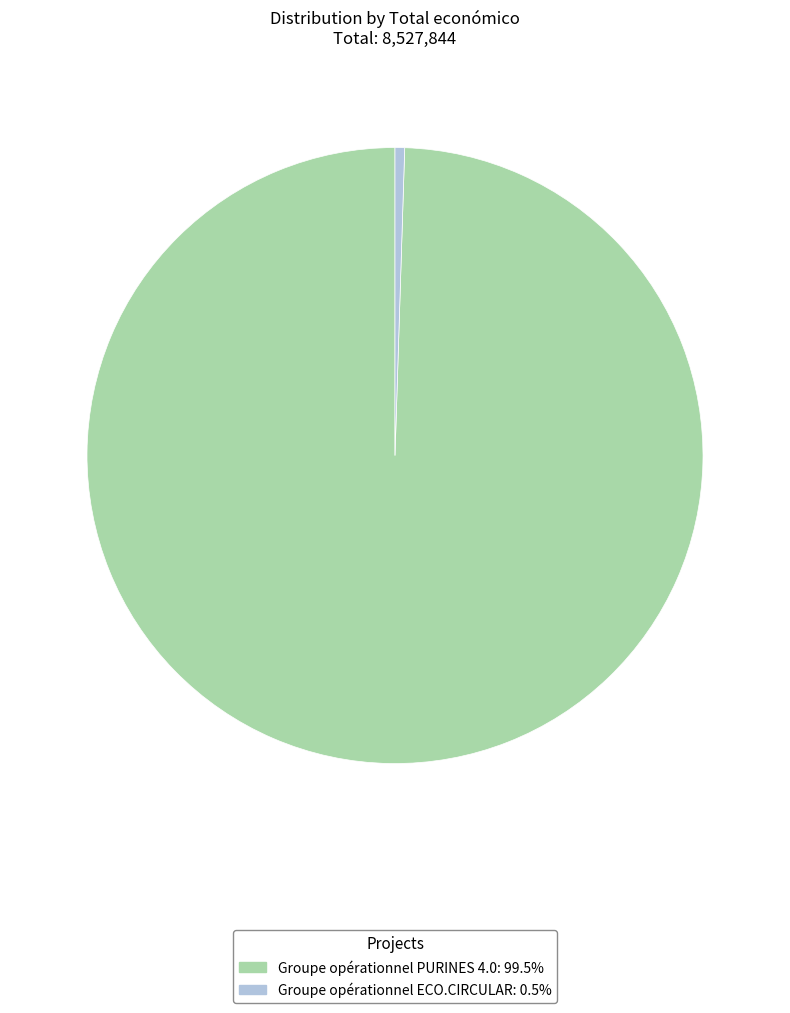

True or false: Groupe opérationnel PURINES 4.0 accounts for 99% of the total.

True